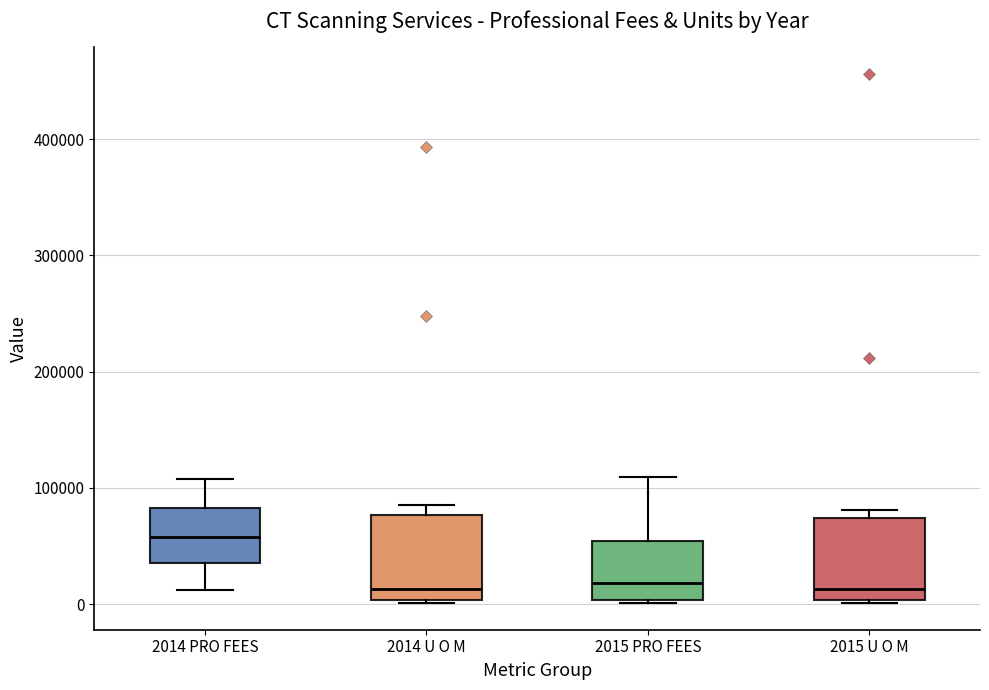

Reading left to right, transcribe this box plot: for each box, give where its median line is, the range the box spans, and where its two whiskers end, as read against the y-axis. The values are not printed on the chart, so give them approximately, as read against the axis.

2014 PRO FEES: median 60000, box 40000 to 80000, whiskers 10000 to 110000
2014 U O M: median 10000, box 0 to 80000, whiskers 0 (just below the box's lower edge) to 90000
2015 PRO FEES: median 20000, box 0 to 50000, whiskers 0 to 110000
2015 U O M: median 10000, box 0 to 70000, whiskers 0 to 80000